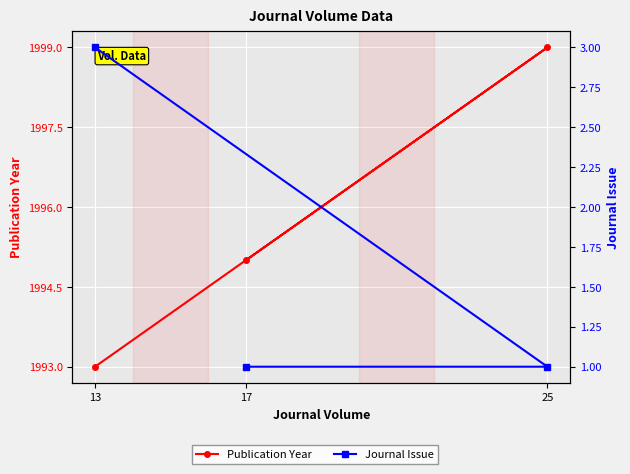

How many data points does each series have?

3